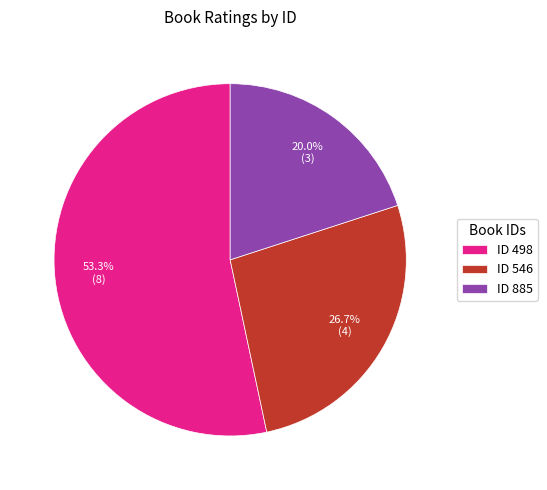

Which category has the biggest portion of the pie?

ID 498